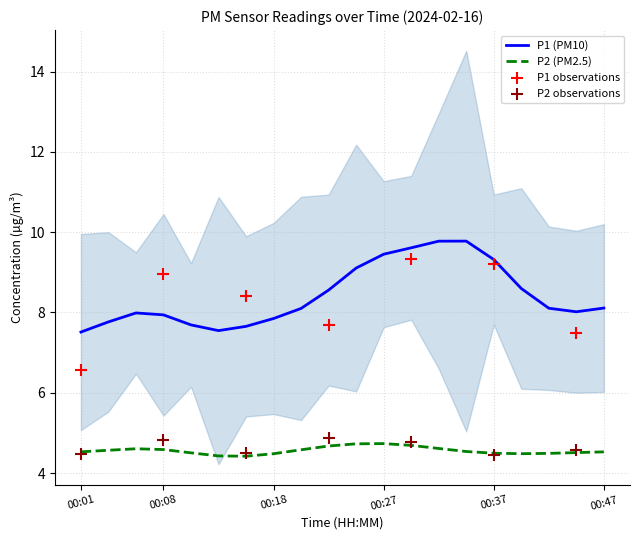

Is the value of P1 at 00:47 greater than the value of P2 at 00:45?

Yes